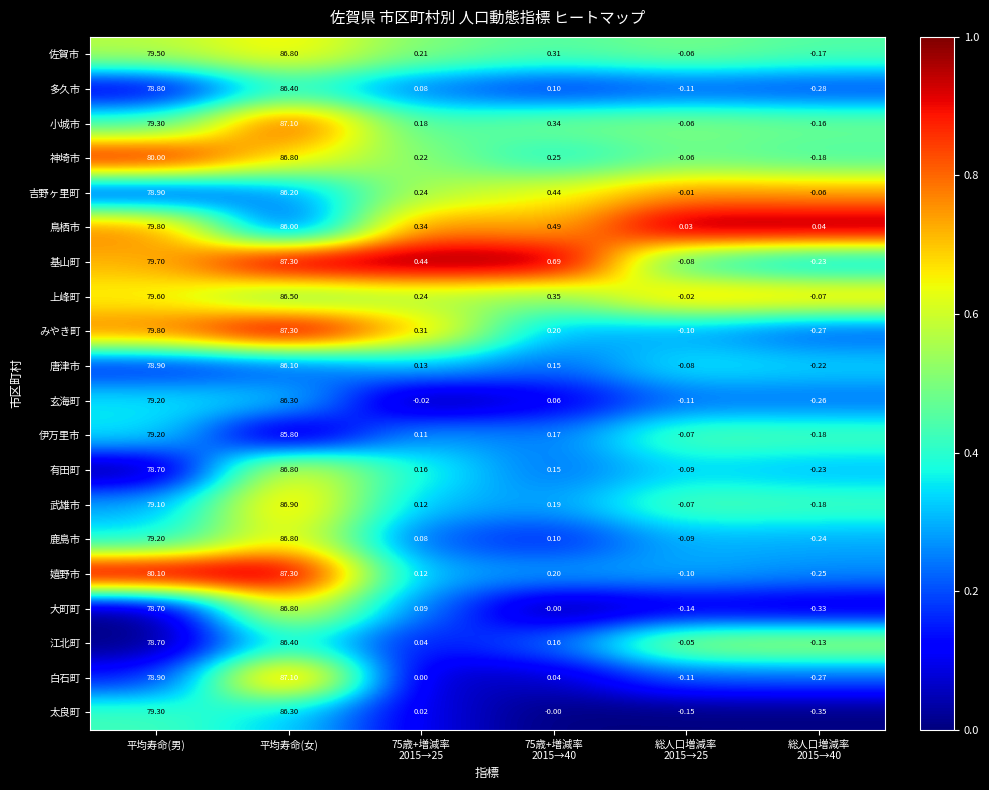

Which series has the widest spread of values?

みやき町